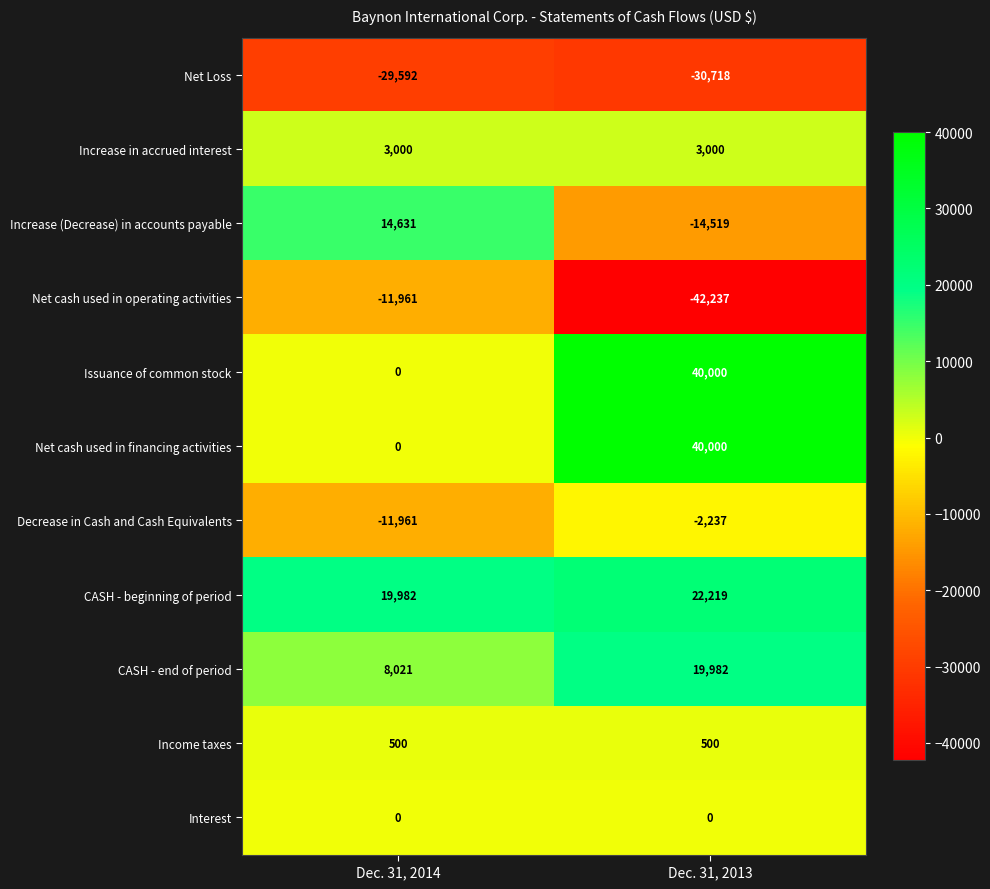

At which category is the sum across all series the highest?

Dec. 31, 2013